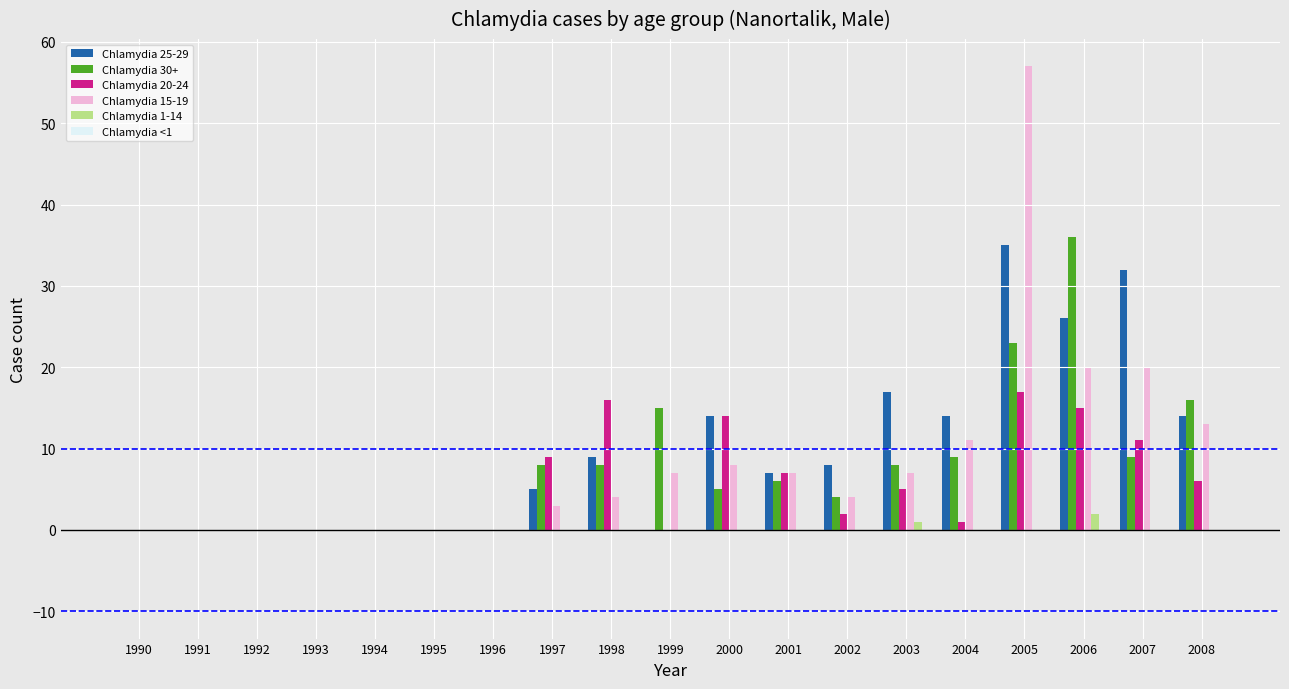

Is it true that Chlamydia 15-19 equals 12 at 2001?

False